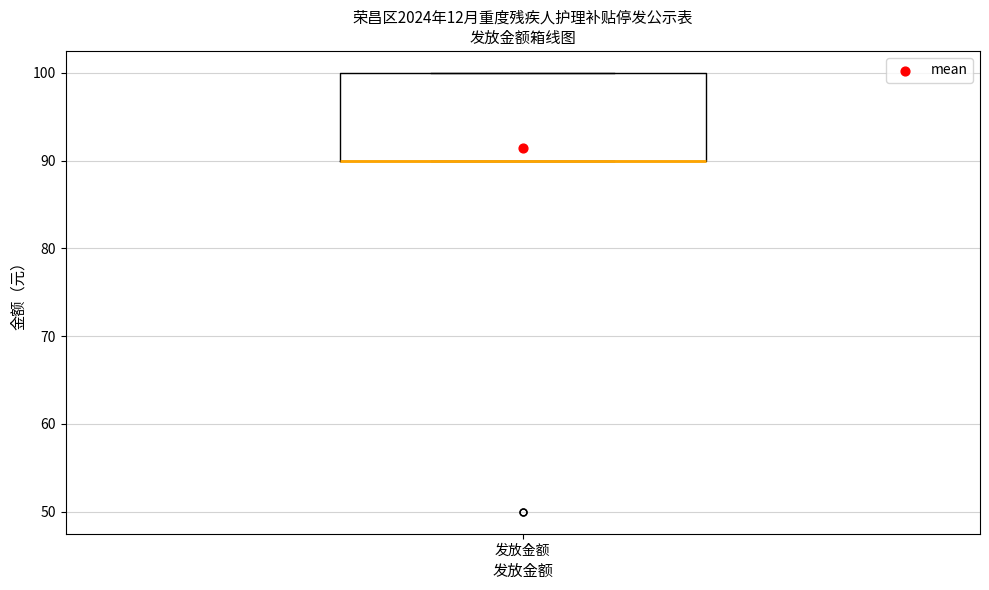

Read this box plot against the y-axis: the position of the median line, the range covered by the box, and the ends of both whiskers. The values are not printed on the chart, so give them approximately, as read against the axis.

median 90 (drawn on the box's lower edge), box 90 to 100, whiskers 90 to 100